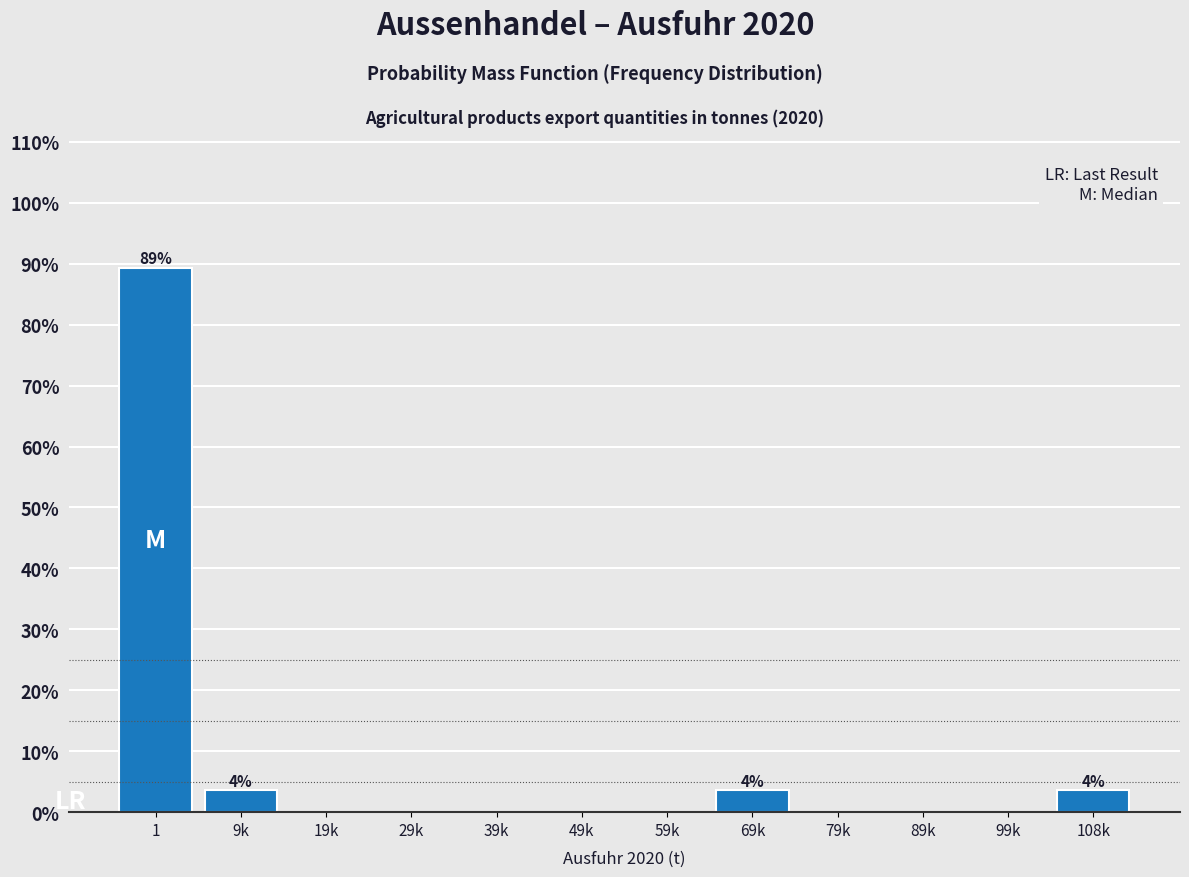

Reading right to left, transcribe all the data shown in this chart.

108k=3.6	99k=0.0	89k=0.0	79k=0.0	69k=3.6	59k=0.0	49k=0.0	39k=0.0	29k=0.0	19k=0.0	9k=3.6	1=89.3